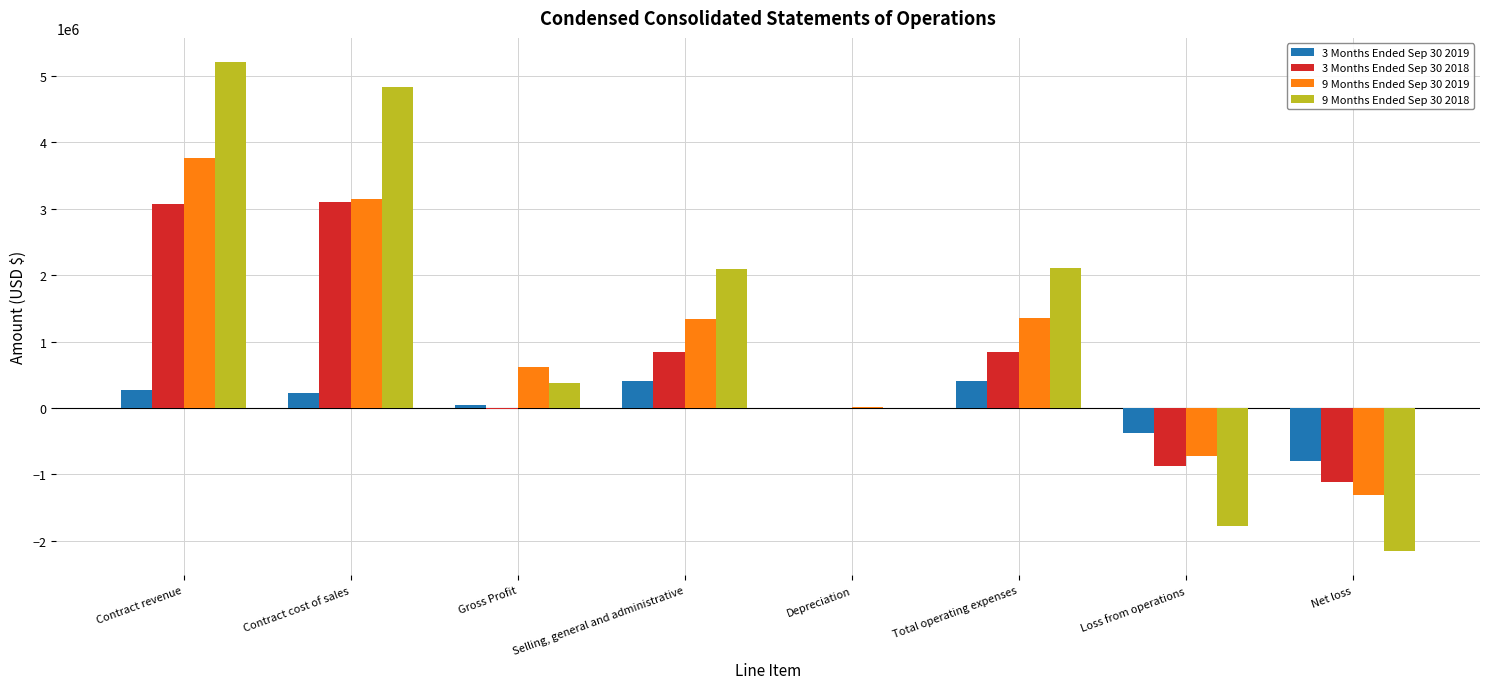

What is the difference between the 9 Months Ended Sep 30 2018 values at Gross Profit and Contract cost of sales?

4461952